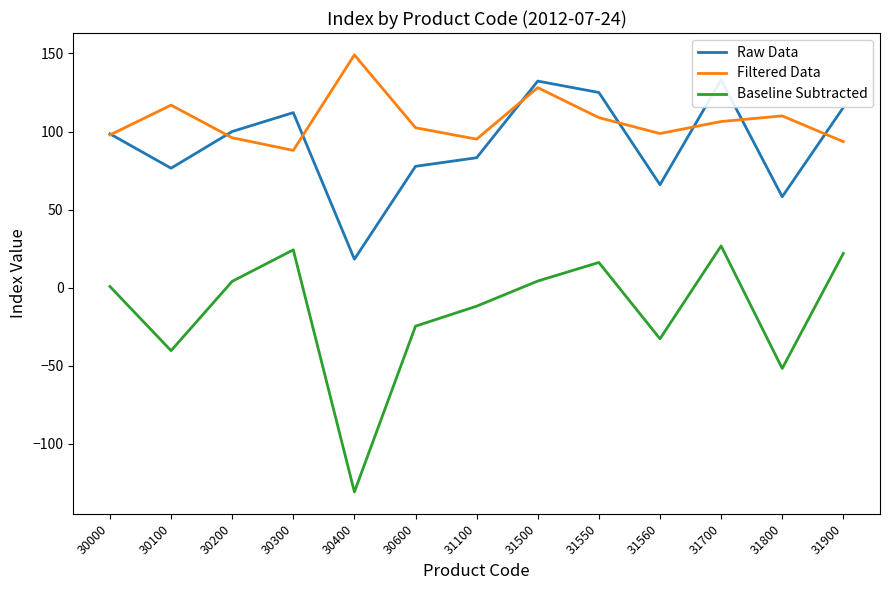

At which category does the chart reach its minimum across all series?

30400